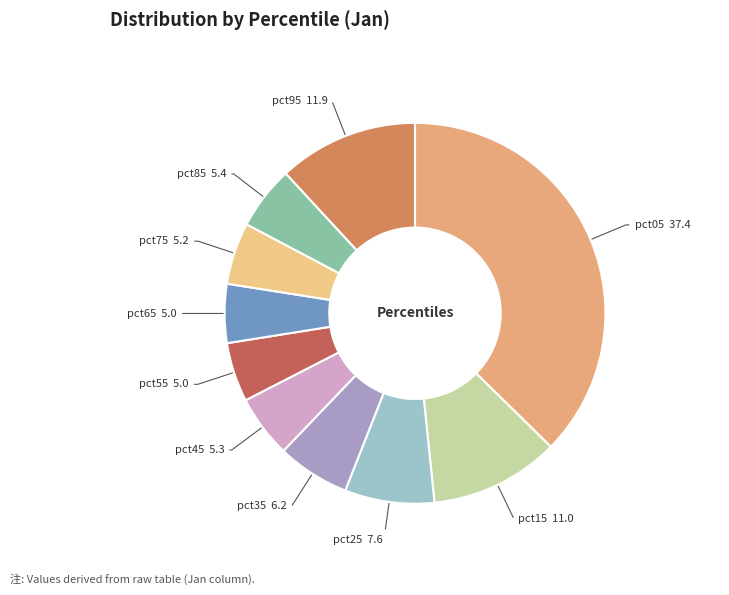

Count the number of slices in the pie.

10